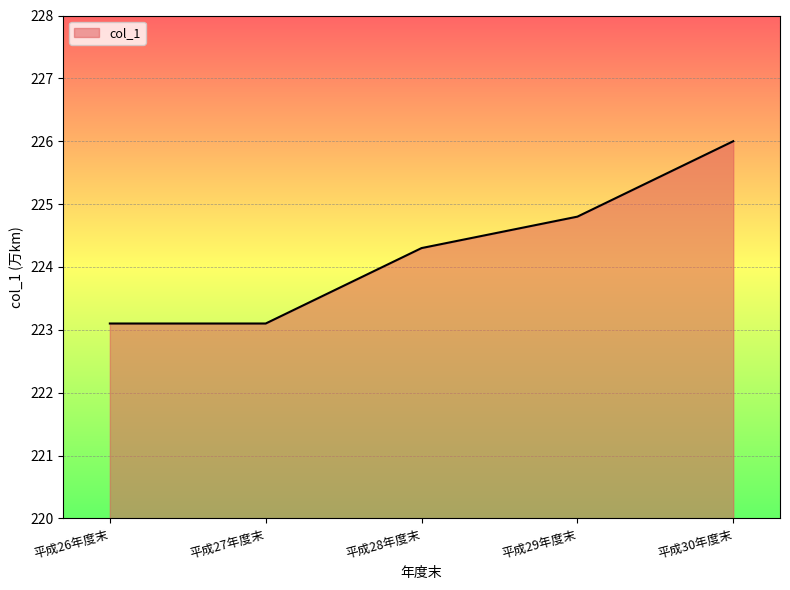

What is the maximum value shown in the chart?

226.0